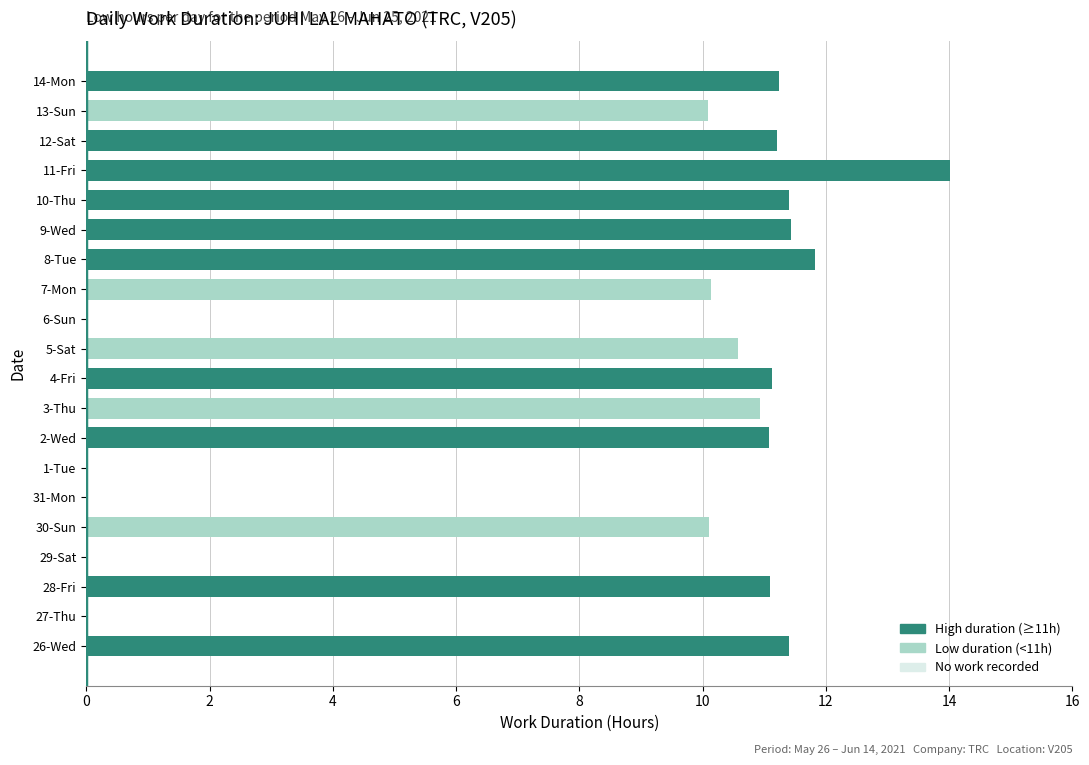

What value does the data have at 12-Sat?

11.2